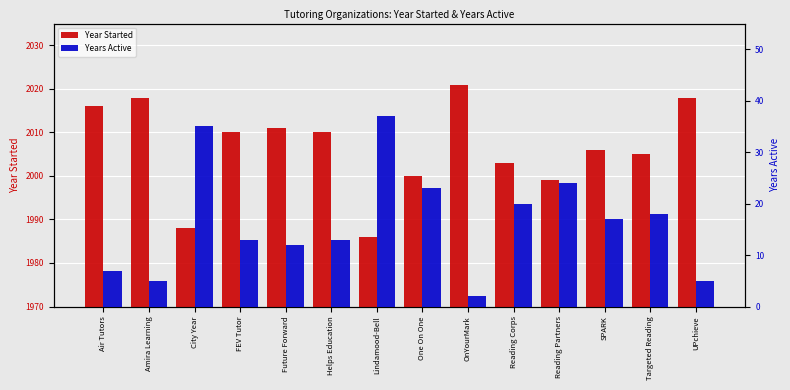

Which has a higher value, UPchieve or City Year?

UPchieve